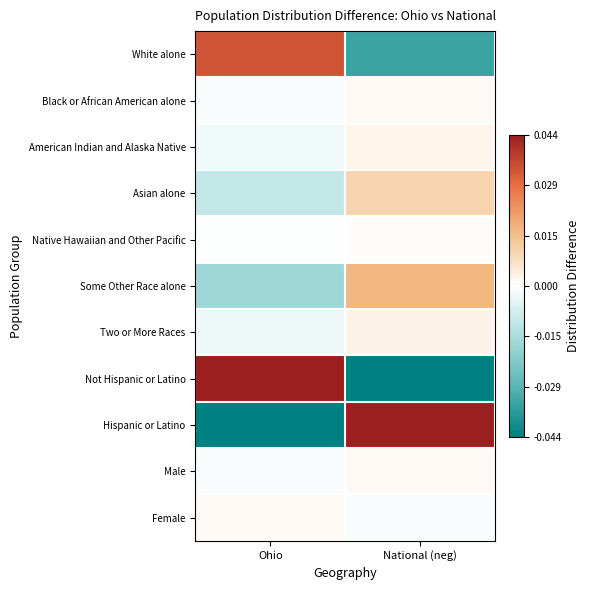

Reading left to right, extract all data points from this chart.

White alone: Ohio=0.0	National (neg)=-0.0
Black or African American alone: Ohio=-0.0	National (neg)=0.0
American Indian and Alaska Native: Ohio=-0.0	National (neg)=0.0
Asian alone: Ohio=-0.0	National (neg)=0.0
Native Hawaiian and Other Pacific: Ohio=-0.0	National (neg)=0.0
Some Other Race alone: Ohio=-0.0	National (neg)=0.0
Two or More Races: Ohio=-0.0	National (neg)=0.0
Not Hispanic or Latino: Ohio=0.0	National (neg)=-0.0
Hispanic or Latino: Ohio=-0.0	National (neg)=0.0
Male: Ohio=-0.0	National (neg)=0.0
Female: Ohio=0.0	National (neg)=-0.0